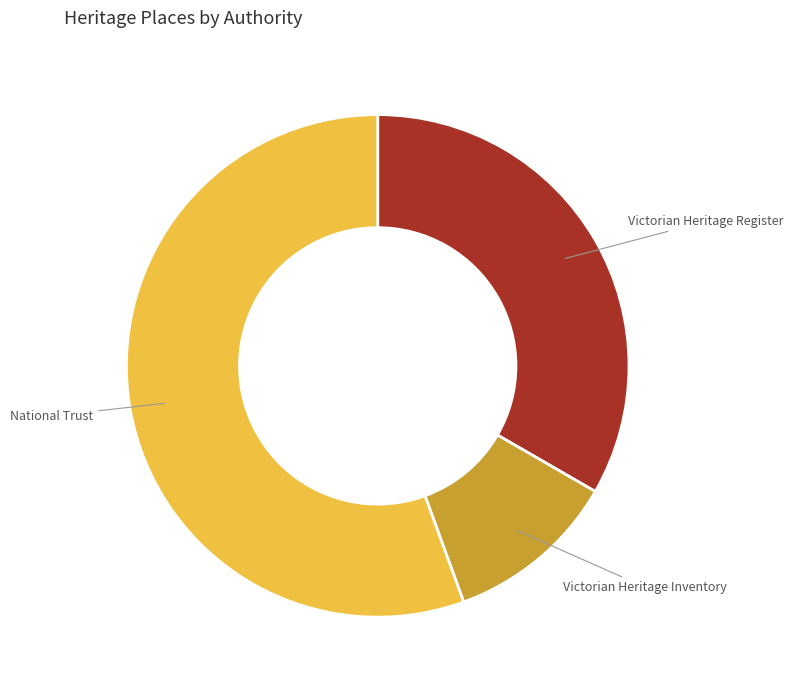

Does any single category account for the majority?

Yes